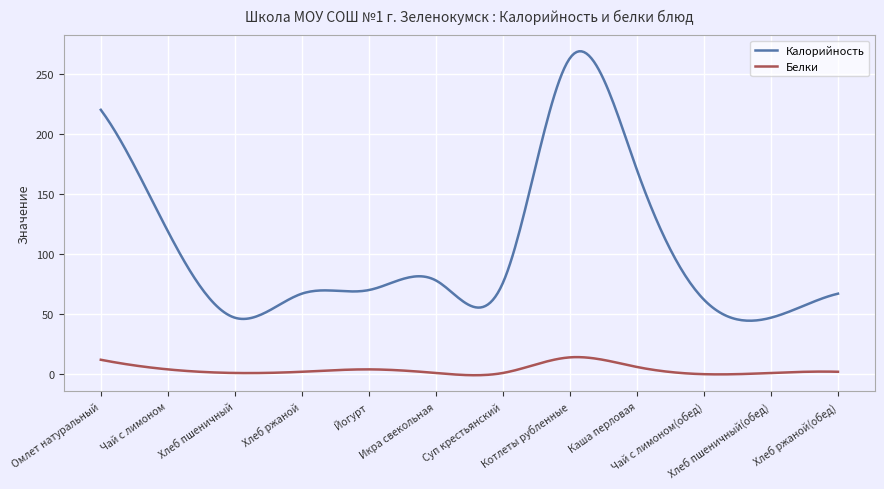

True or false: Белки has more than 2 interior local peaks.

True